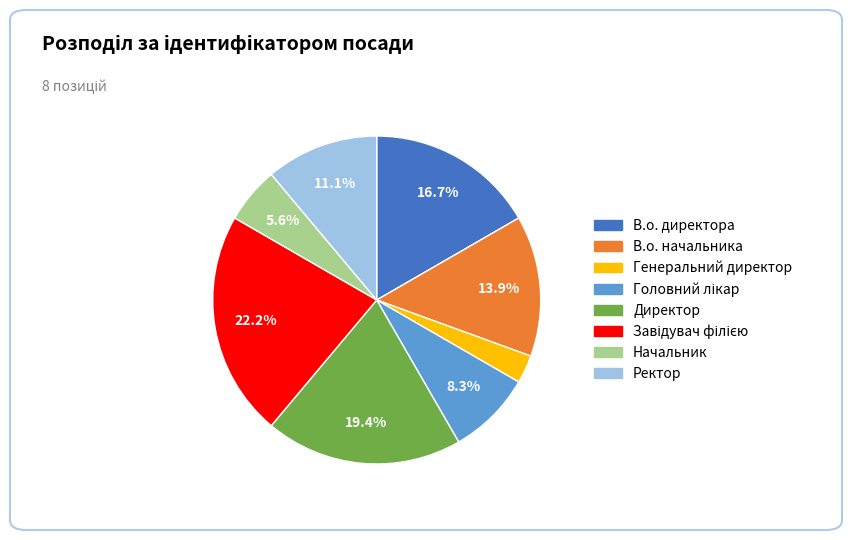

Count the number of slices in the pie.

8